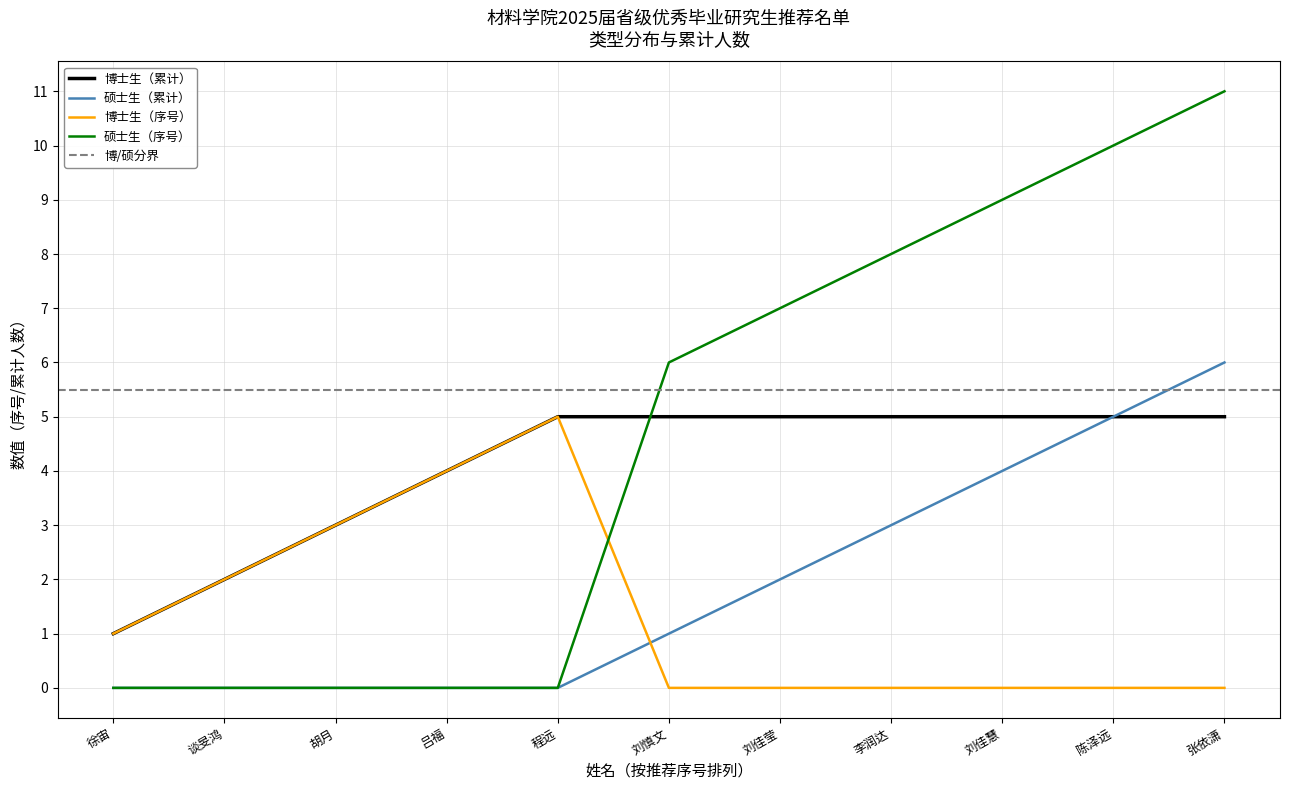

Is the value of 博士生（累计） at 程远 greater than the value of 硕士生（累计） at 李润达?

Yes